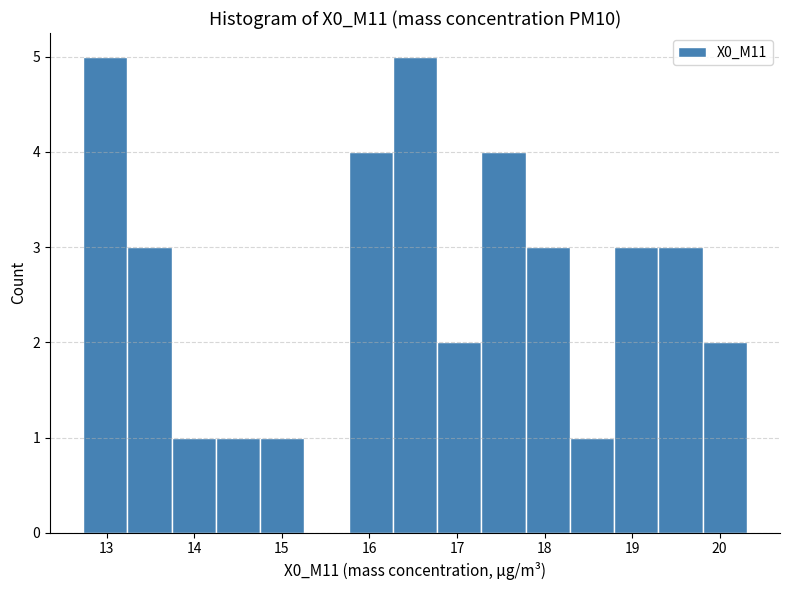

Reading left to right, transcribe this chart: for each bar, give the range it covers on the x-axis and its height. Neither the bar edges nor the heights are printed on the chart, so give them approximately, as read against the axes.

12.7 to 13.2: 5
13.2 to 13.7: 3
13.7 to 14.2: 1
14.2 to 14.8: 1
14.8 to 15.3: 1
15.3 to 15.8: 0
15.8 to 16.3: 4
16.3 to 16.8: 5
16.8 to 17.3: 2
17.3 to 17.8: 4
17.8 to 18.3: 3
18.3 to 18.8: 1
18.8 to 19.3: 3
19.3 to 19.8: 3
19.8 to 20.3: 2